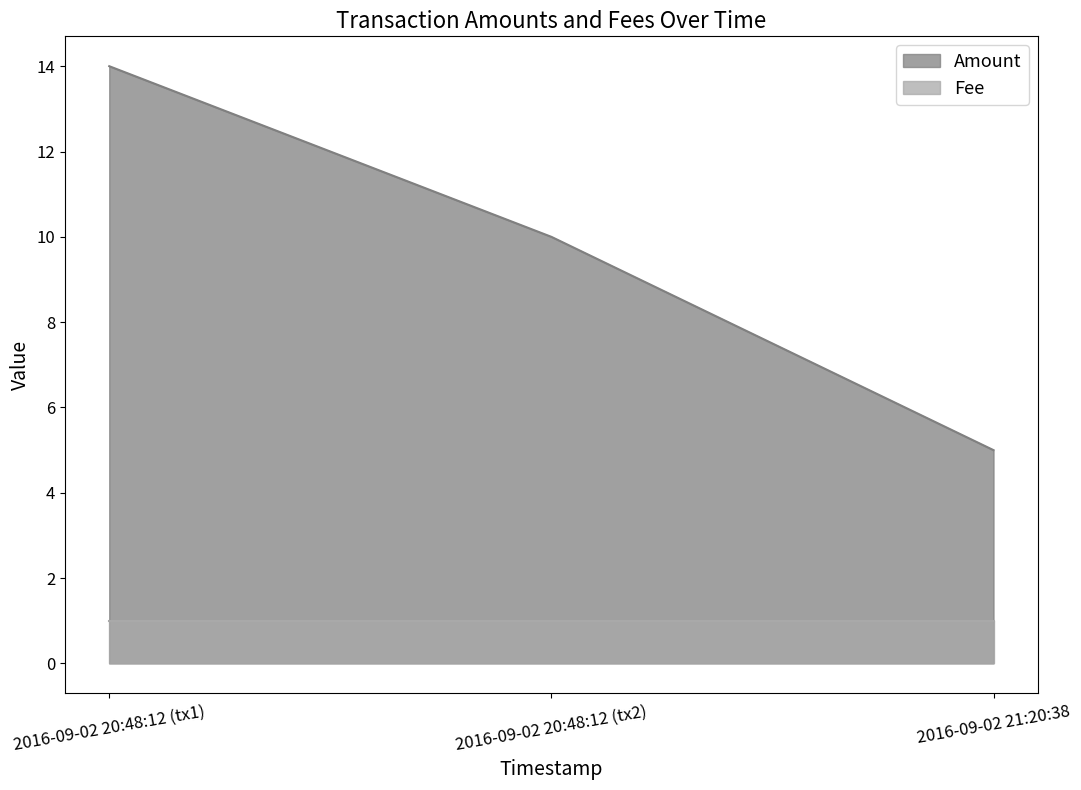

Rank the series at 2016-09-02 20:48:12 (tx1) from lowest to highest value.

Fee, Amount